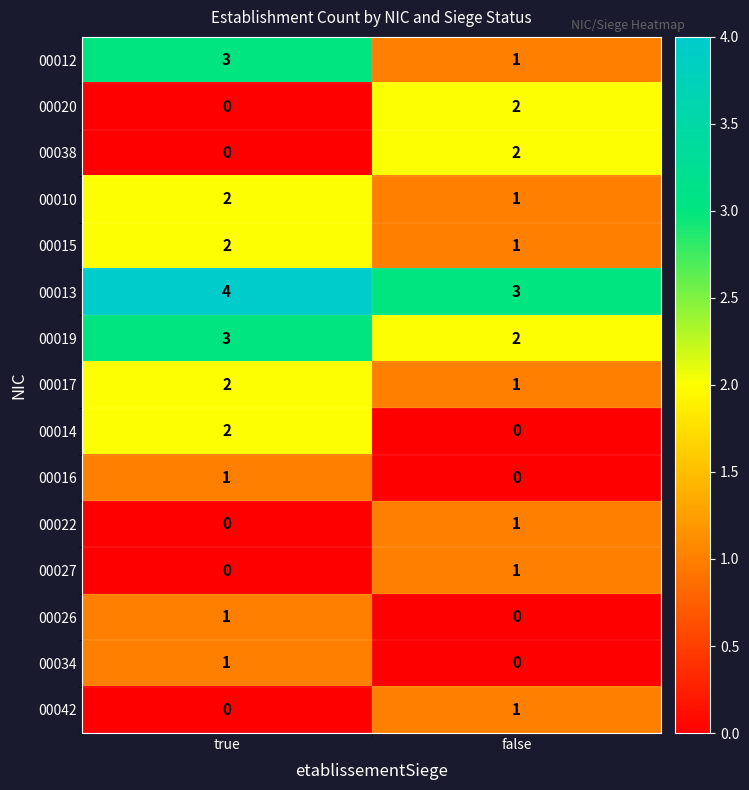

What is the sum of the 00010 values at false and true?

3